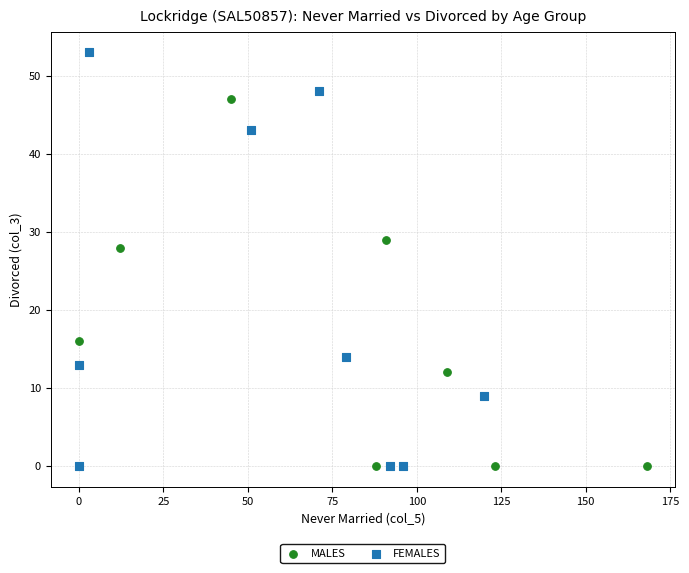

What are all the series names shown in the legend?

MALES, FEMALES